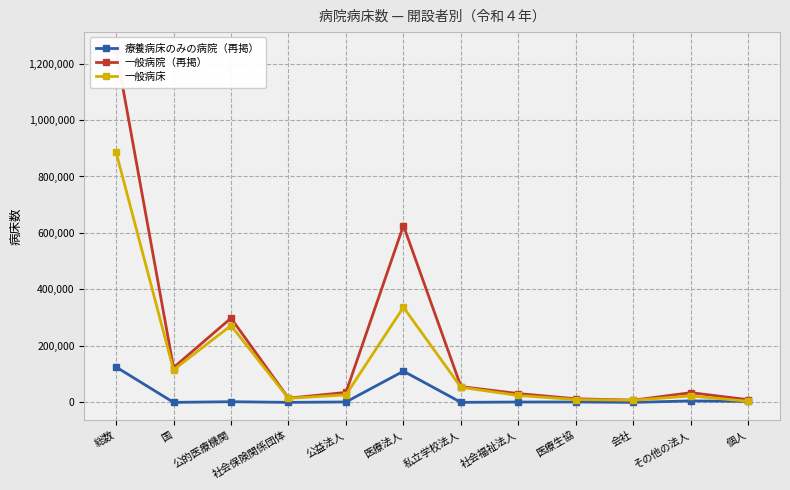

True or false: 療養病床のみの病院（再掲） and 一般病院（再掲） cross at least once.

False